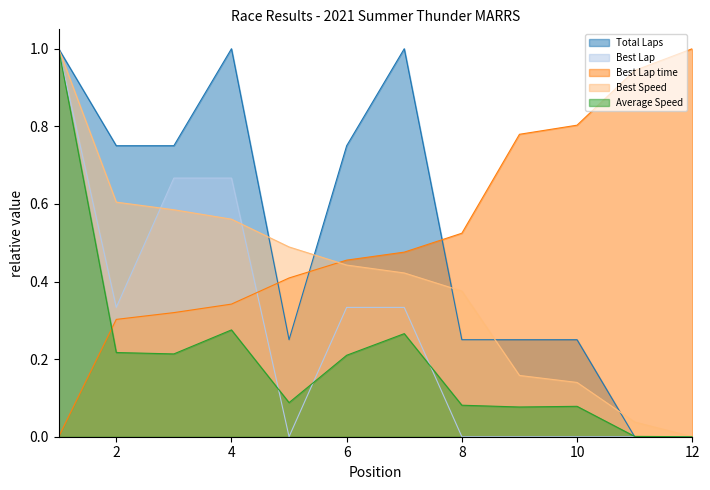

How many values in Best Lap are above zero?

6